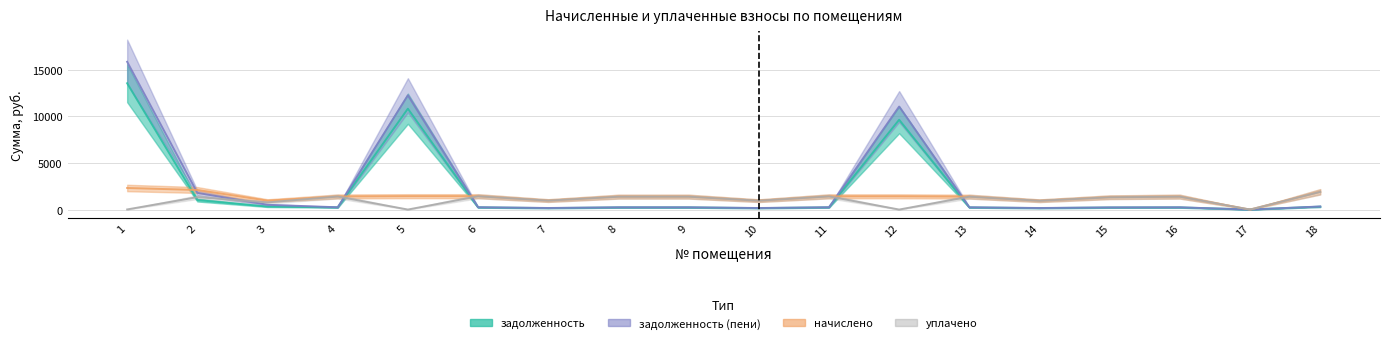

Reading left to right, list all the values displayed in this chart.

задолженность: 1=13571.6	2=1020.2	3=322.1	4=231.8	5=10837.0	6=236.4	7=159.0	8=228.7	9=229.0	10=157.4	11=234.1	12=9647.4	13=229.0	14=157.2	15=219.1	16=229.1	17=0.0	18=314.7
задолженность (пени): 1=15877.1	2=1792.4	3=511.2	4=243.0	5=12272.6	6=247.8	7=166.7	8=239.7	9=240.1	10=164.9	11=245.4	12=11069.5	13=240.1	14=164.7	15=229.6	16=240.1	17=0.0	18=329.7
начислено: 1=2316.8	2=2102.5	3=959.3	4=1408.4	5=1435.6	6=1435.6	7=966.2	8=1388.0	9=1391.4	10=956.0	11=1422.1	12=1422.1	13=1391.4	14=949.1	15=1326.8	16=1391.4	17=0.0	18=1911.9
уплачено: 1=11.3	2=1330.2	3=770.3	4=1397.3	5=0.0	6=1424.2	7=958.5	8=1377.0	9=1380.4	10=948.4	11=1410.8	12=0.0	13=1380.4	14=941.6	15=1316.2	16=1380.4	17=0.0	18=1896.9